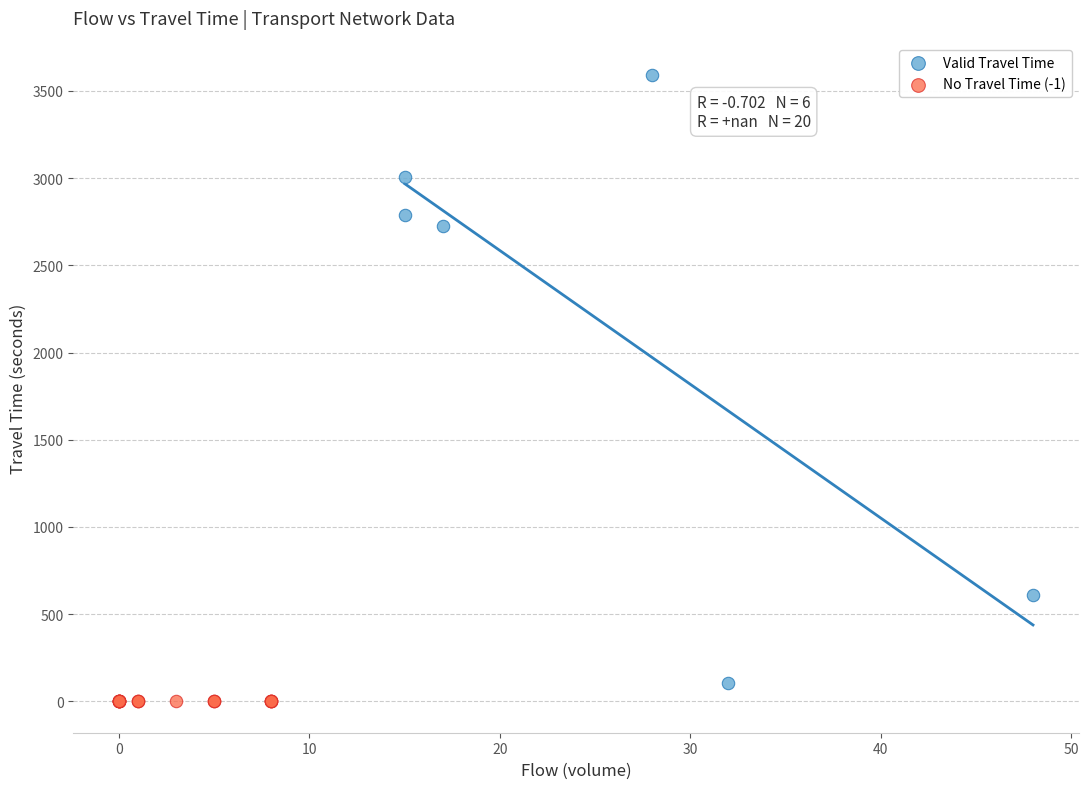

Which series reaches the maximum Y coordinate?

Valid Travel Time